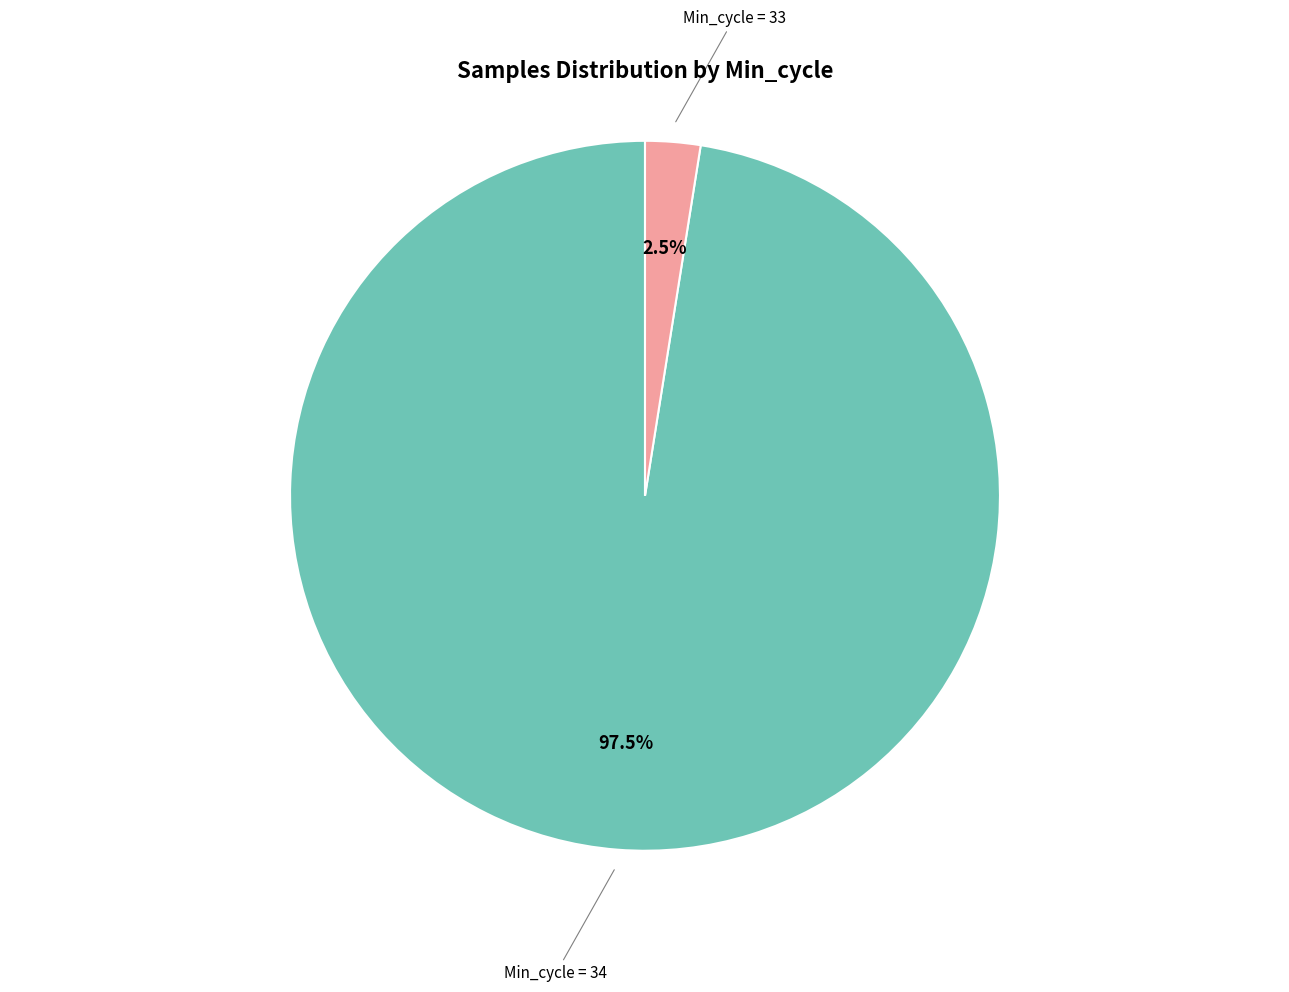

Do Min_cycle = 33 and Min_cycle = 34 together represent more than half of the pie?

Yes